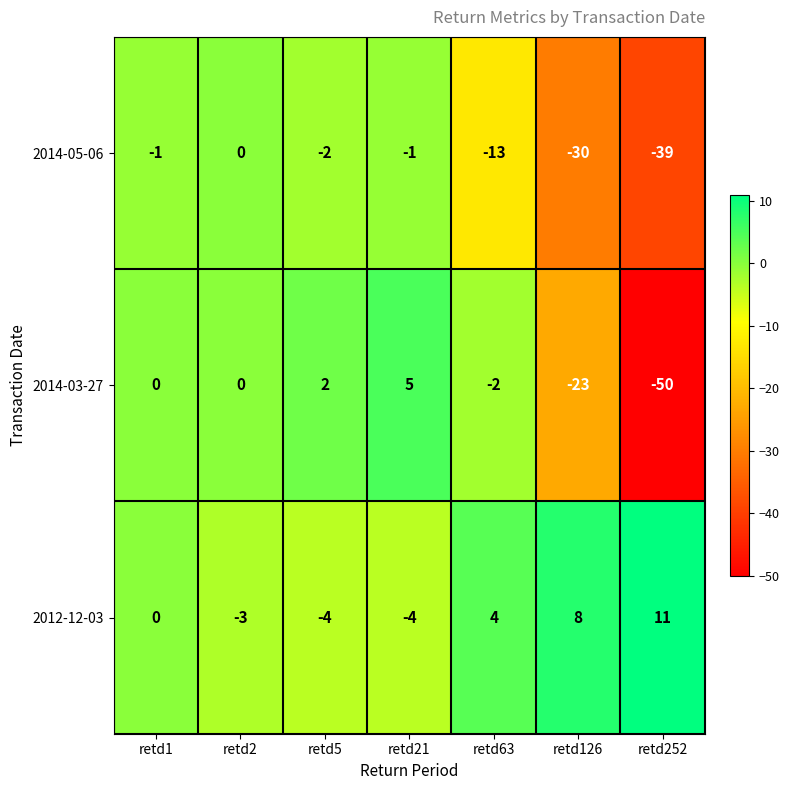

Which series has the widest spread of values?

2014-03-27